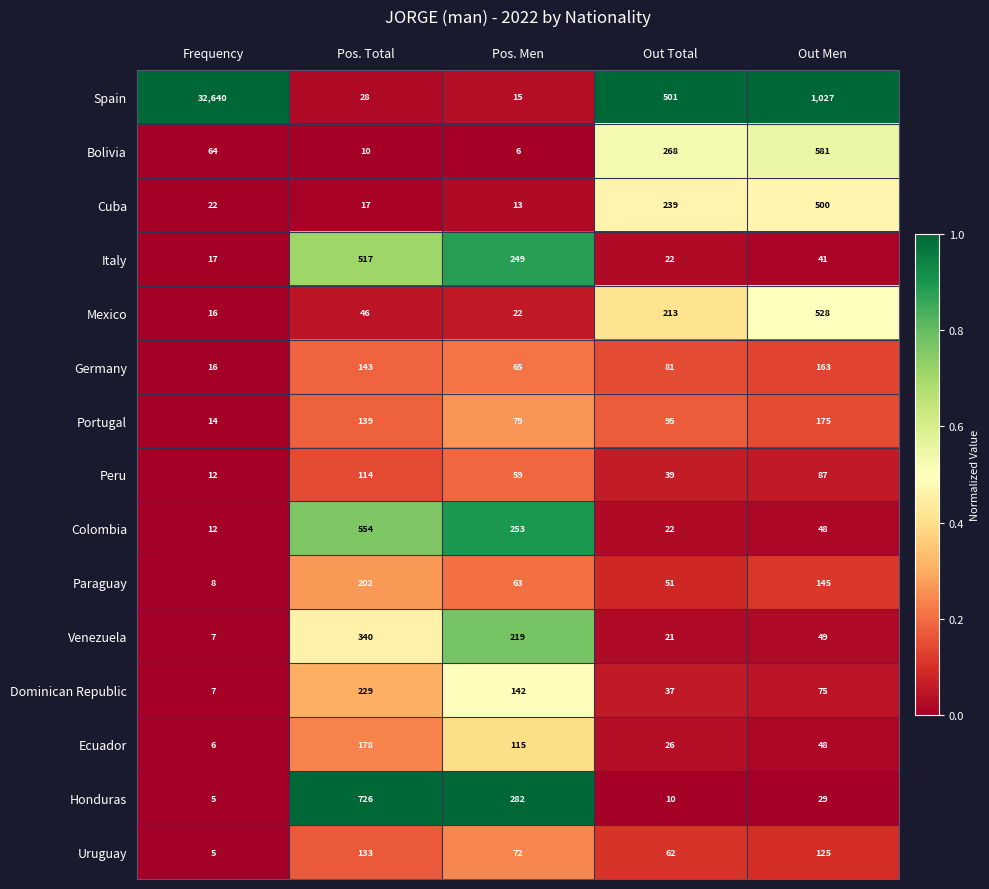

The Cuba series shows 22 at Frequency. True or false?

True